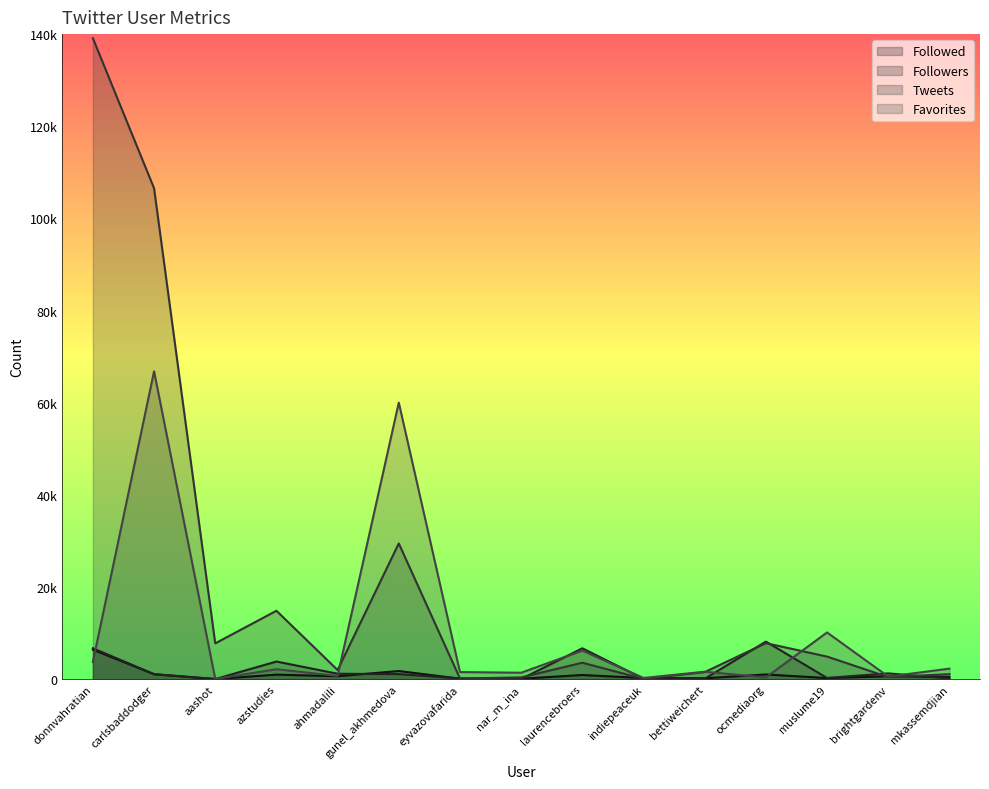

Is the value of Tweets at donnvahratian greater than the value of Followed at brightgardenv?

Yes